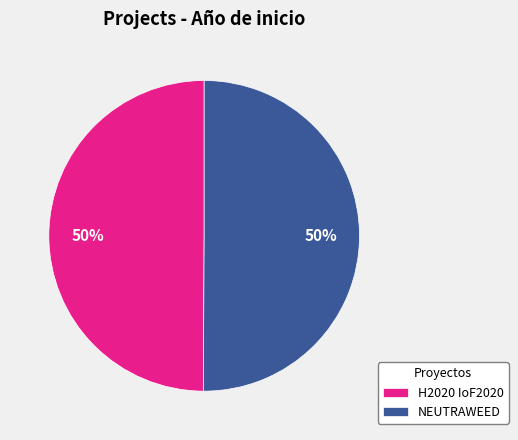

How many segments does this pie chart have?

2